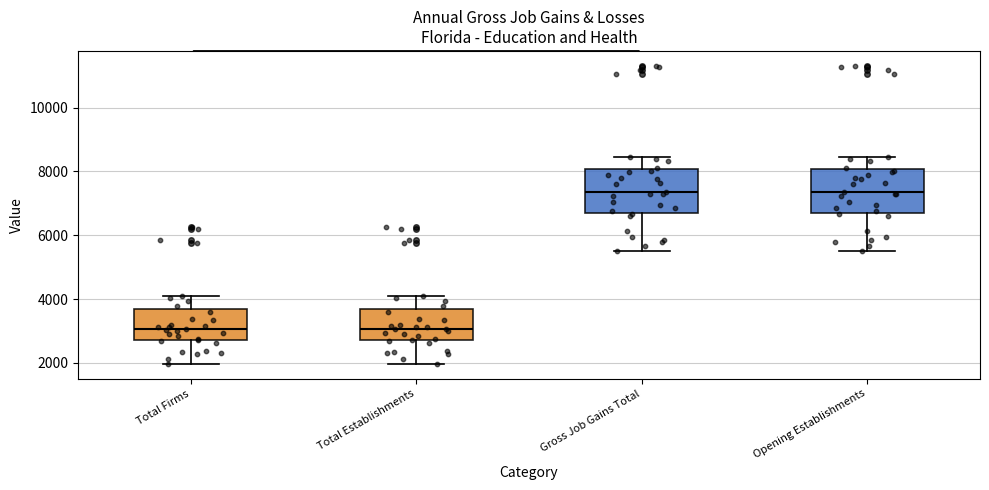

Reading left to right, transcribe this box plot: for each box, give where its median line is, the range the box spans, and where its two whiskers end, as read against the y-axis. The values are not printed on the chart, so give them approximately, as read against the axis.

Total Firms: median 3000, box 2800 to 3800, whiskers 2000 to 4000
Total Establishments: median 3000, box 2800 to 3800, whiskers 2000 to 4000
Gross Job Gains Total: median 7400, box 6800 to 8000, whiskers 5400 to 8400
Opening Establishments: median 7400, box 6800 to 8000, whiskers 5400 to 8400